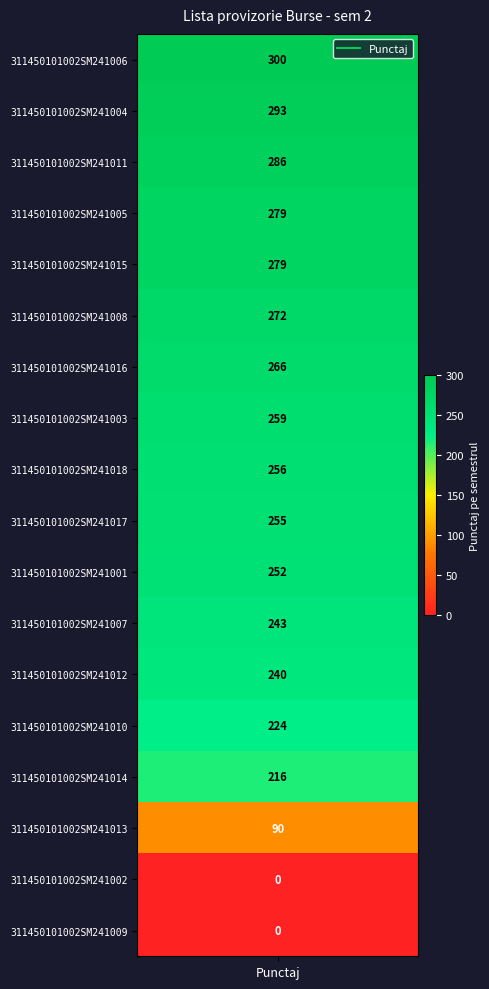

The value at 16 is 18. True or false?

False